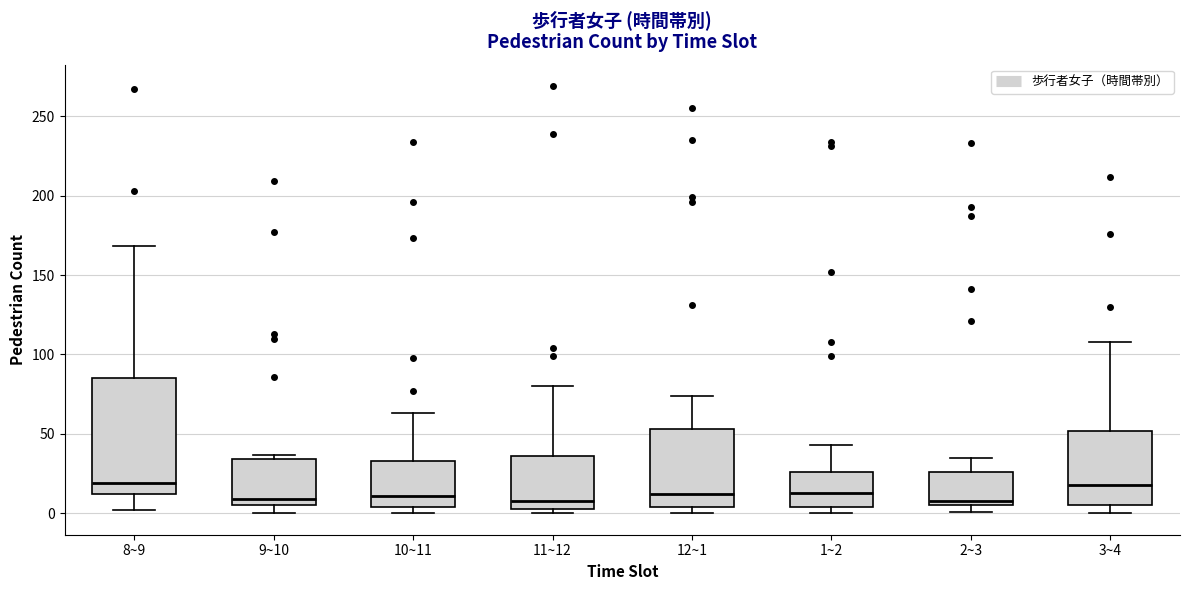

Which box is the tallest, from its lower edge to its upper edge?

8~9